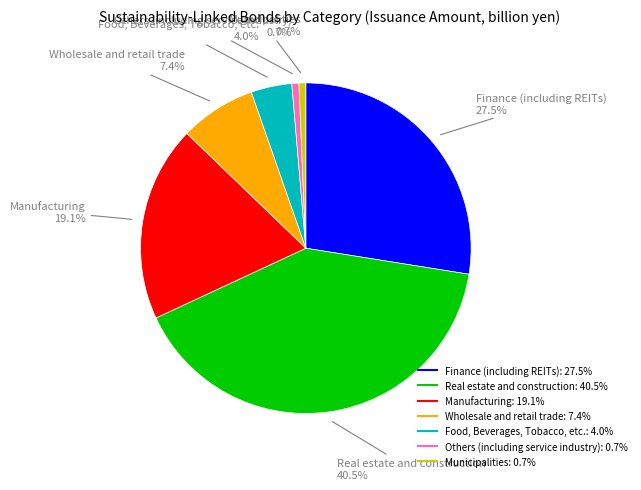

Is the sum of Municipalities and Food, Beverages, Tobacco, etc. greater than half?

No